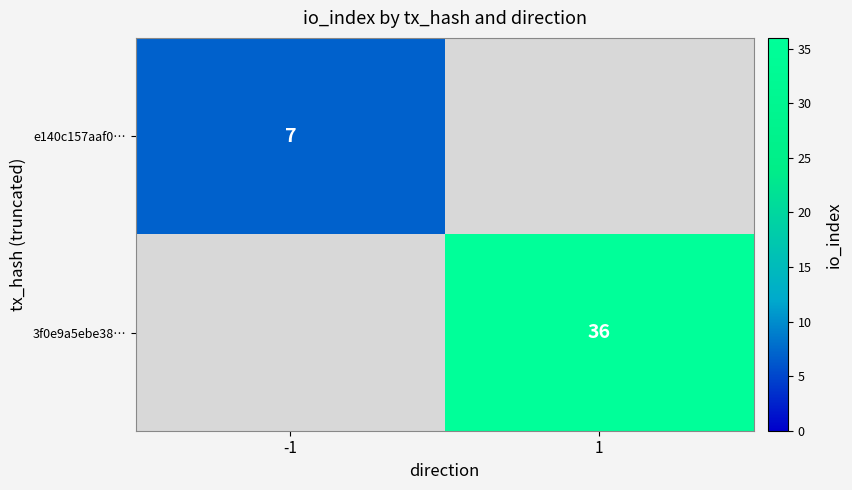

Is it true that 3f0e9a5ebe38… equals 64 at 1?

False